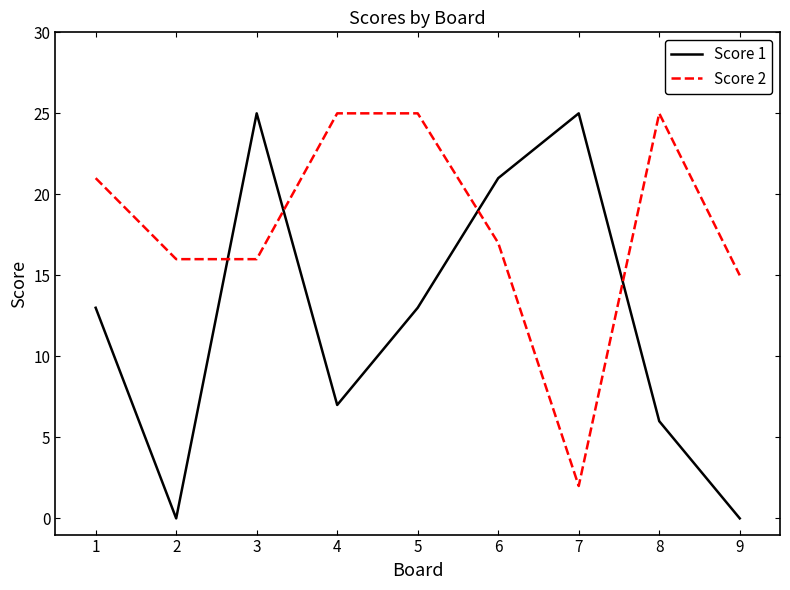

True or false: Score 1 and Score 2 cross at least once.

True